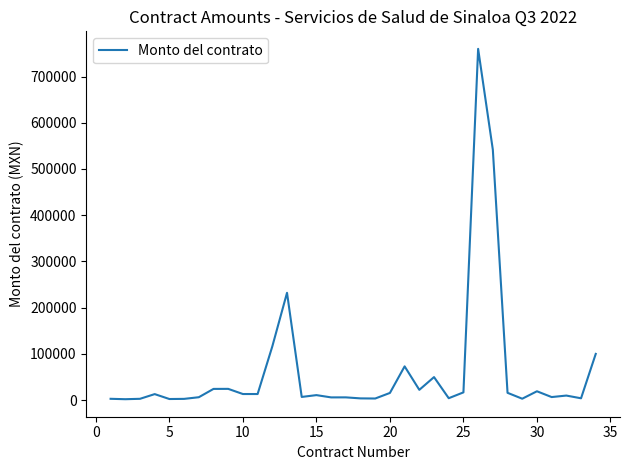

What is the difference between the maximum and minimum values?

758275.9